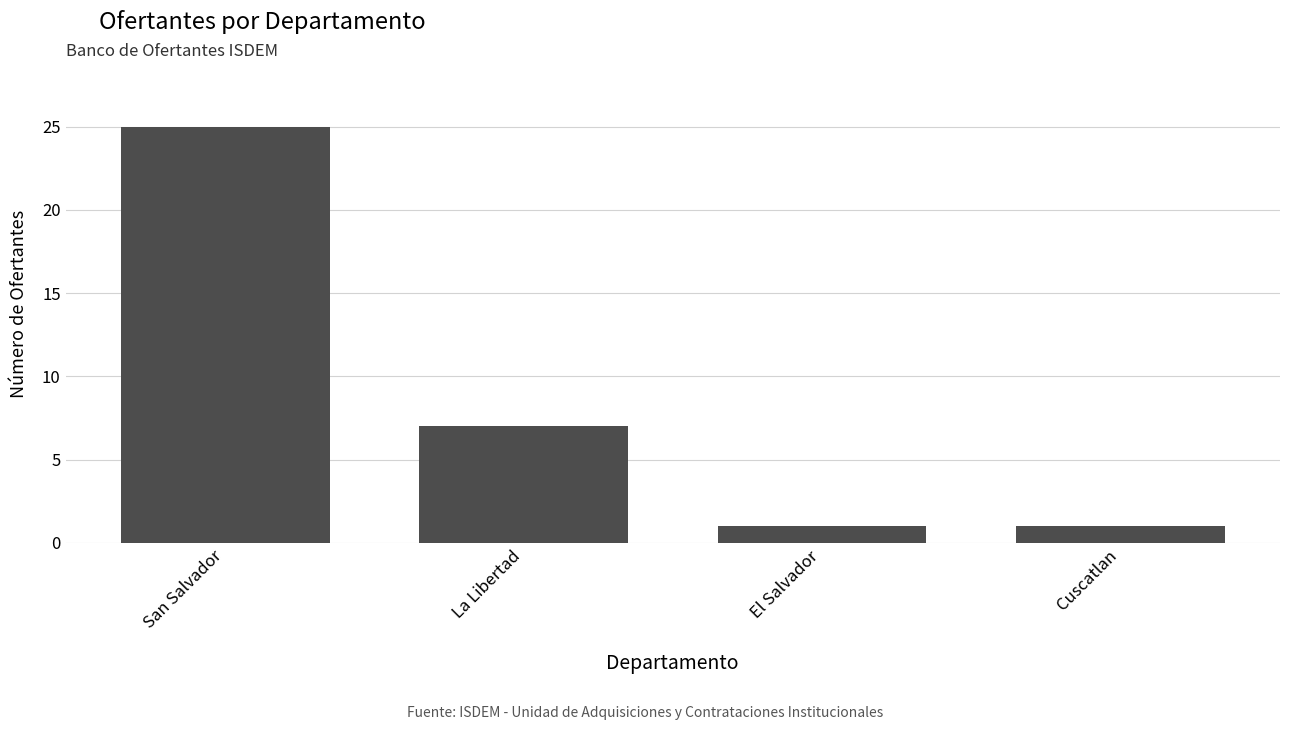

How many bars are there in total?

4